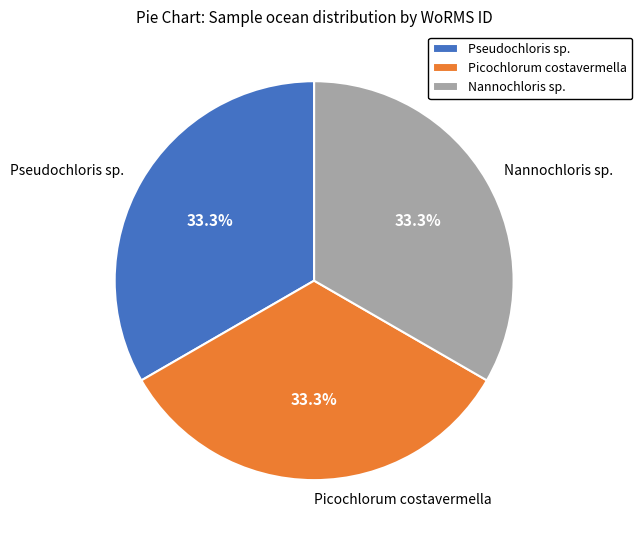

Approximately how many times larger is the value at Picochlorum costavermella compared to Pseudochloris sp.?

1.0